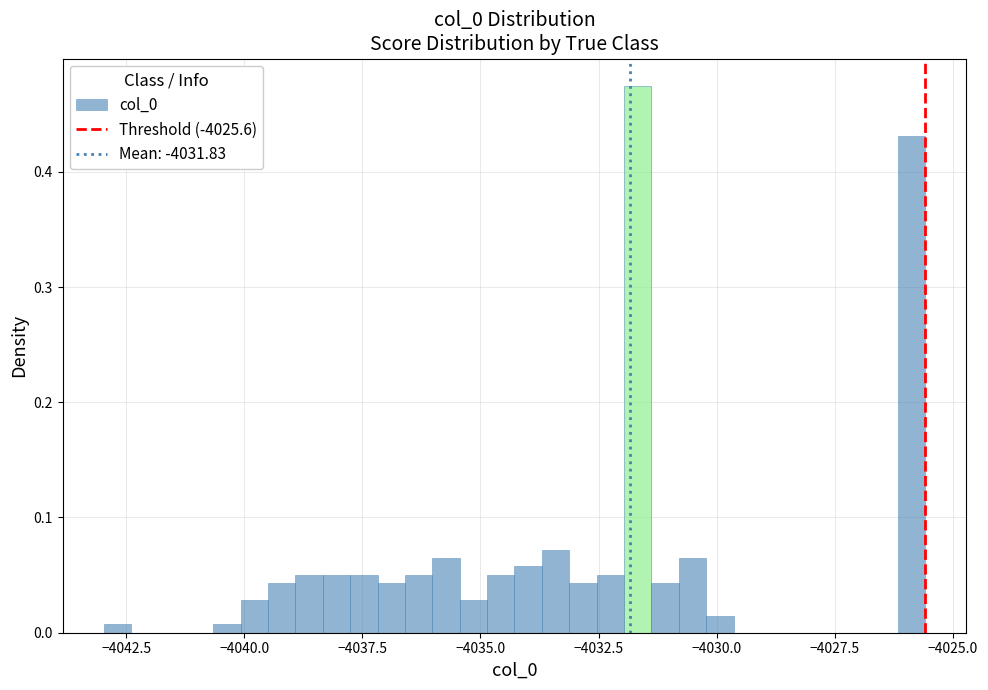

Around what value on the x-axis is the tallest bar? Give the approximate position of its centre, as read against the axis.

-4031.5